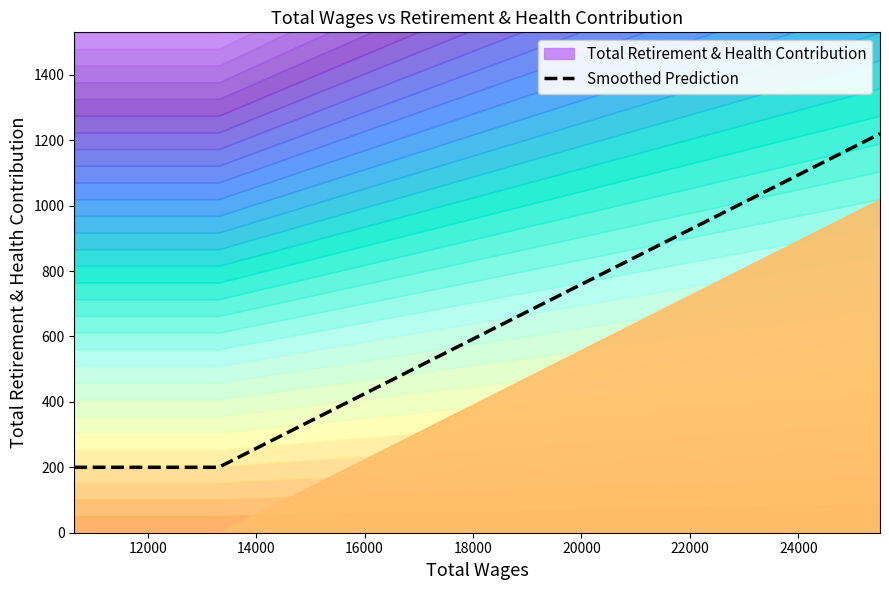

At which label is the value closest to 510?

25506.0